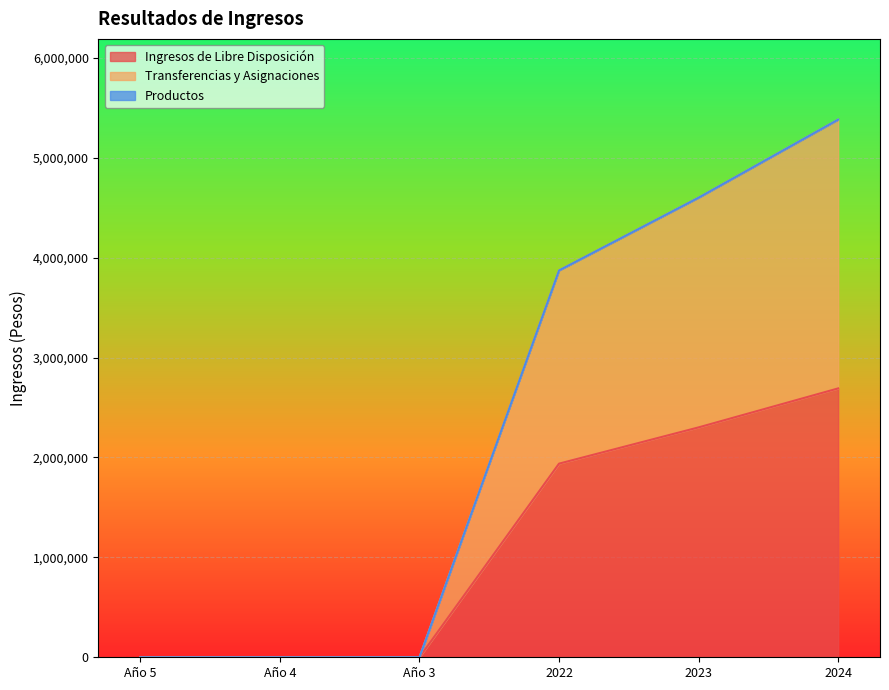

What is the highest value of the Ingresos de Libre Disposición series?

2691580.1